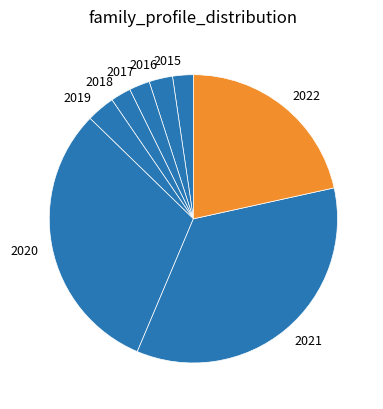

What is the largest slice in the pie chart?

2021